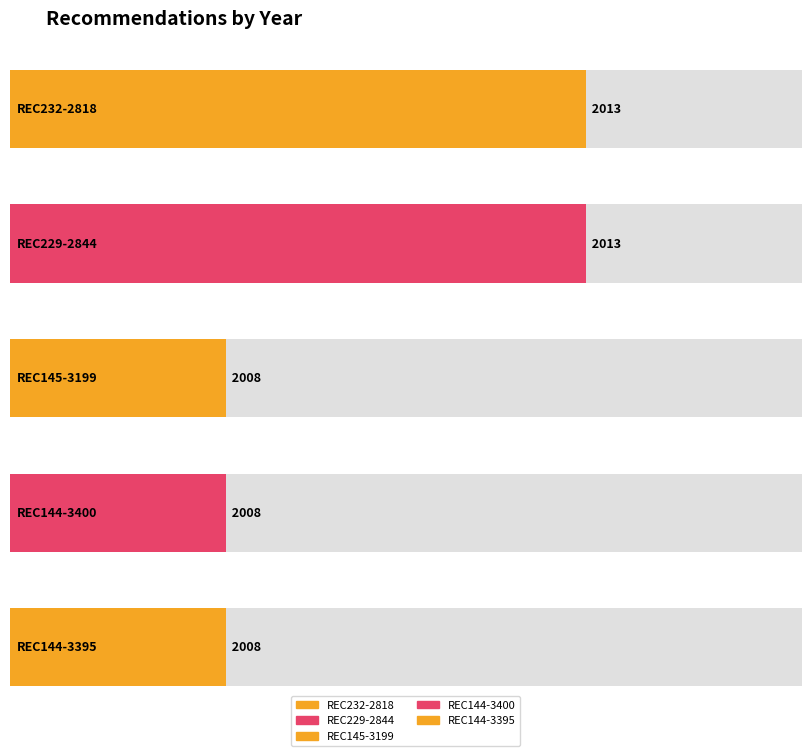

At which category does the chart reach its minimum across all series?

REC145-3199